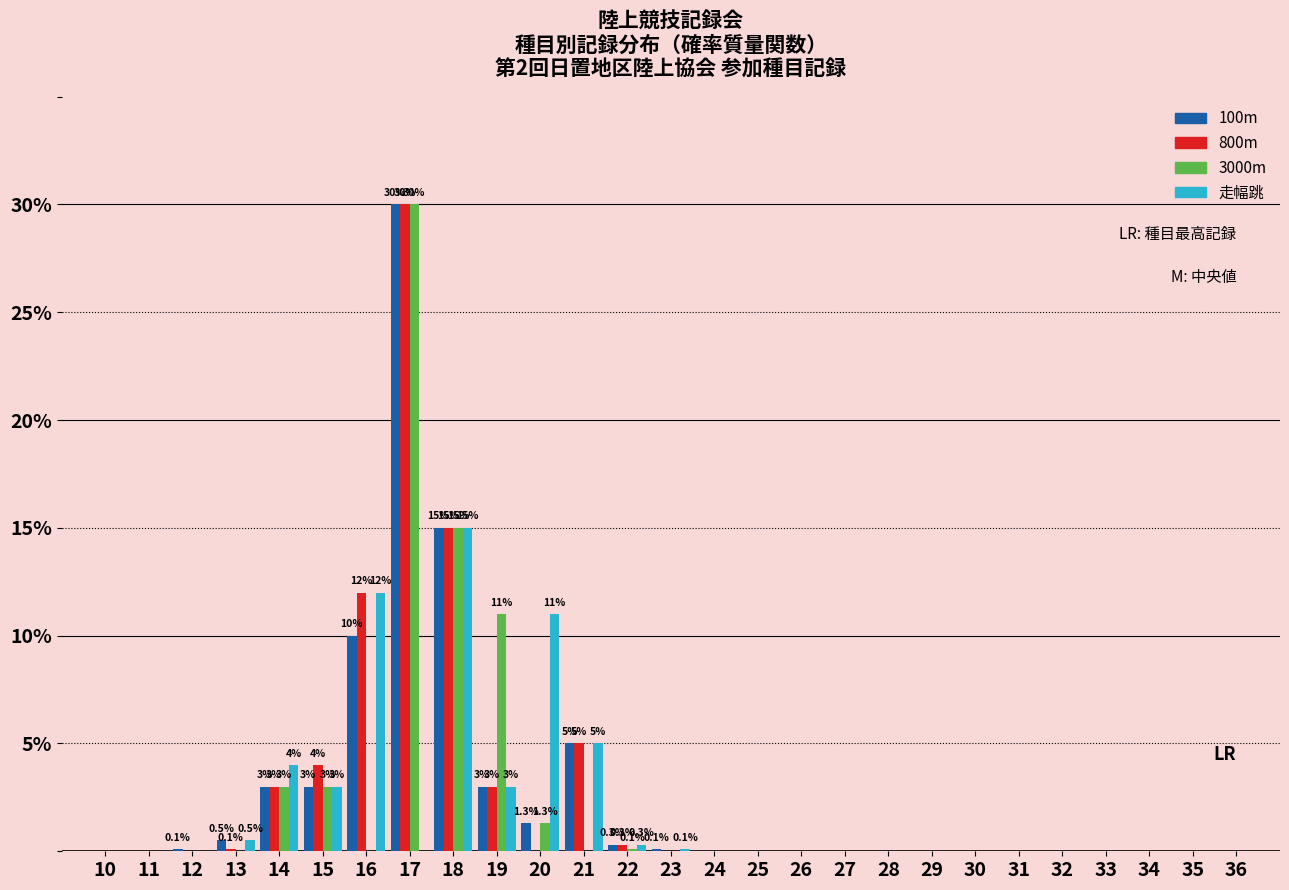

The 800m series shows 15.7 at 26. True or false?

False